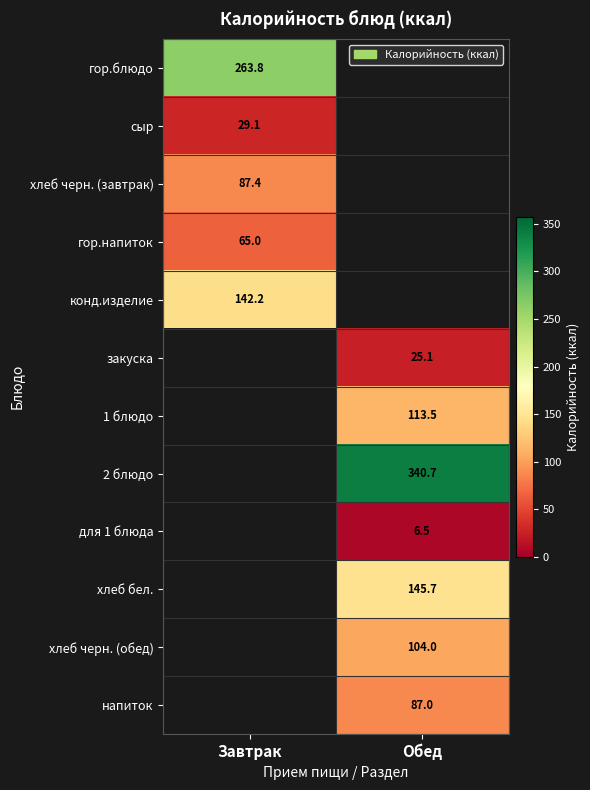

The хлеб черн. (обед) series shows 144.9 at Обед. True or false?

False